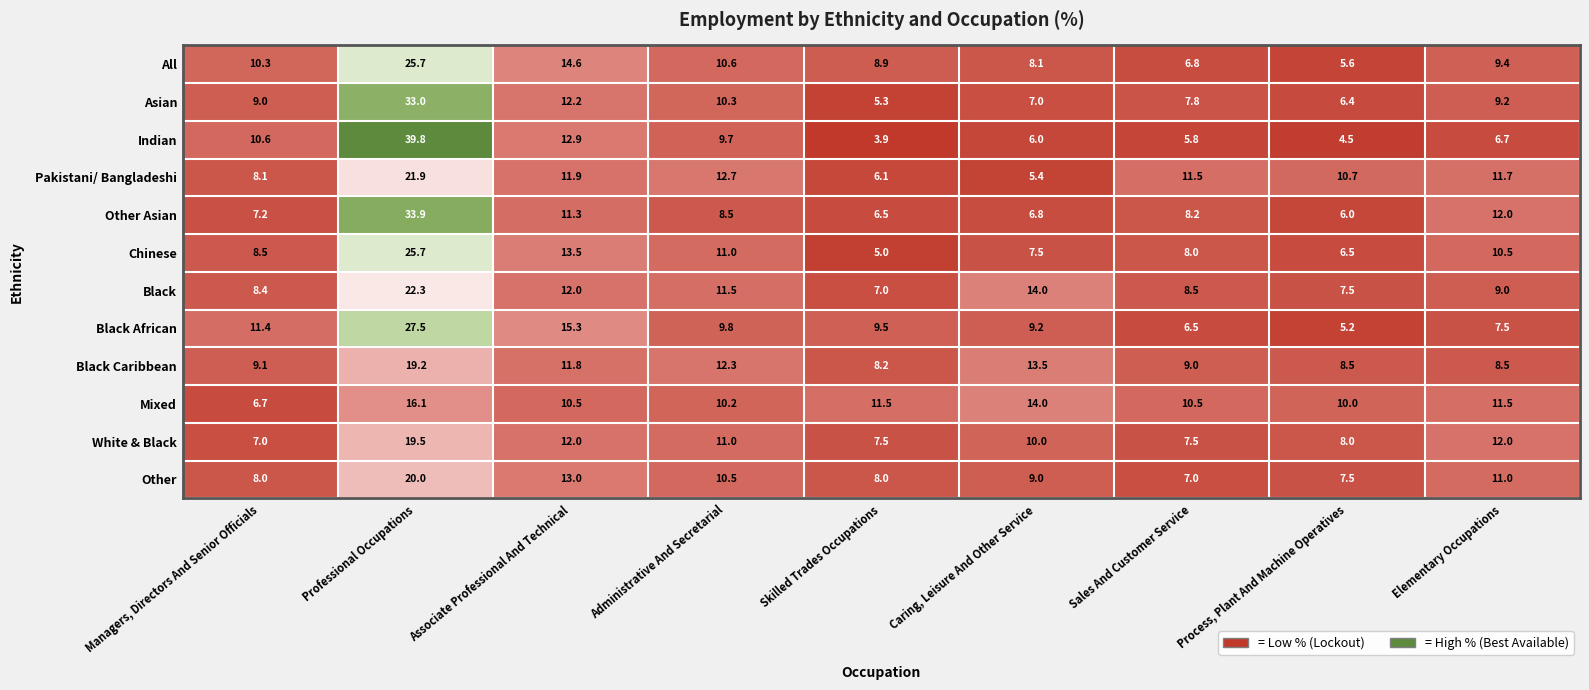

The value of White & Black at Managers, Directors And Senior Officials is 7.0. True or false?

True